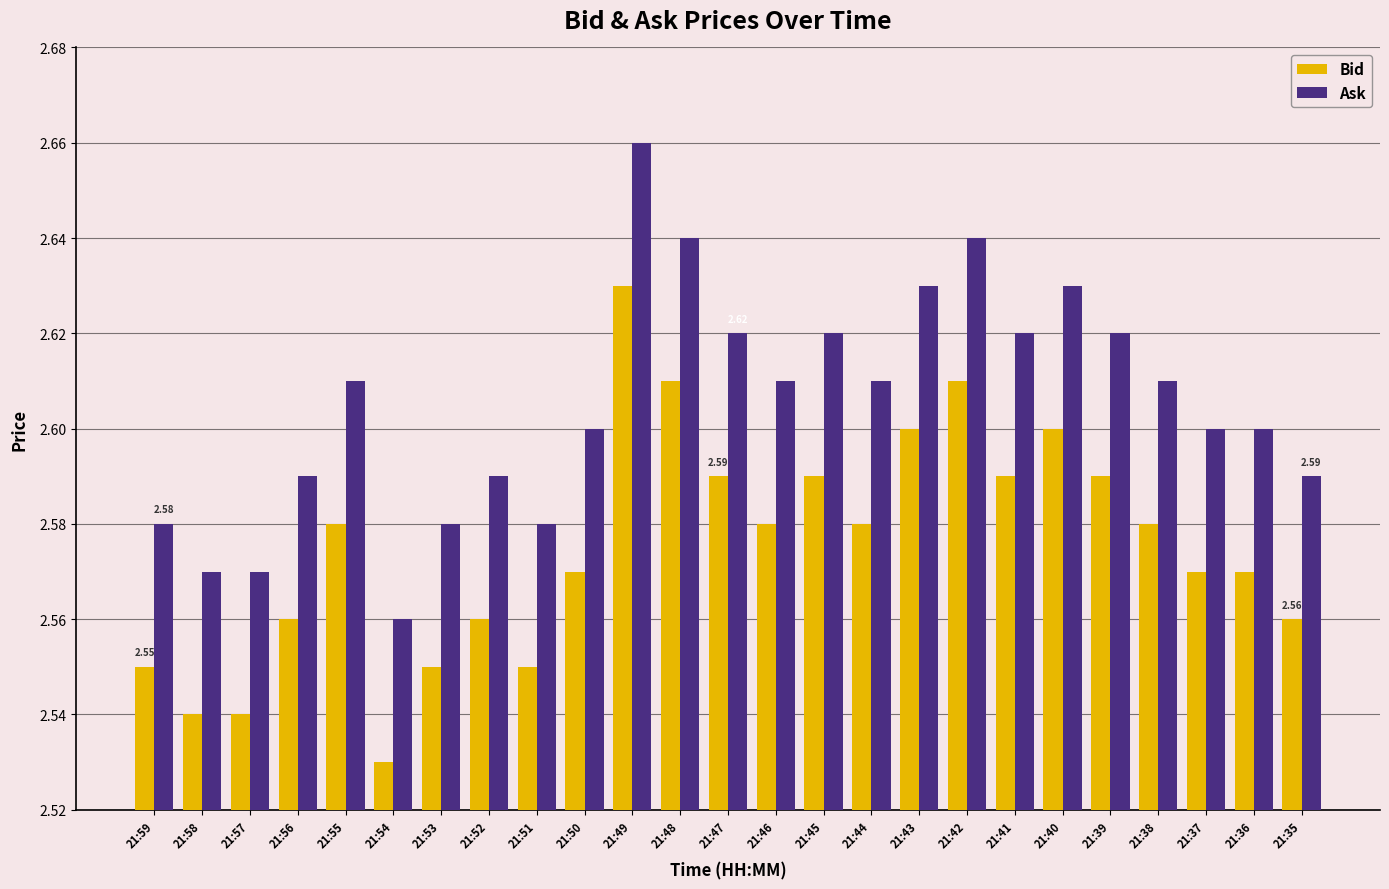

List the series in order of their overall mean, lowest first.

Bid, Ask